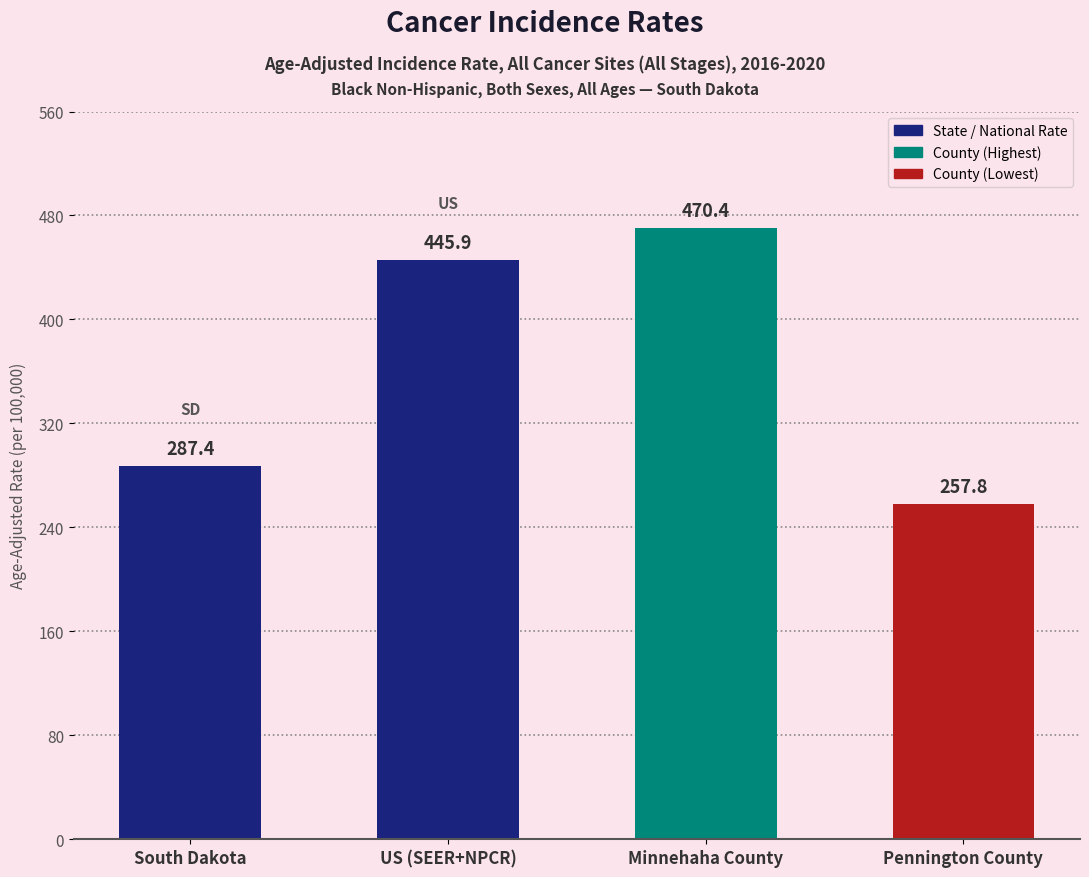

Where does the data first go above 445?

US (SEER+NPCR)